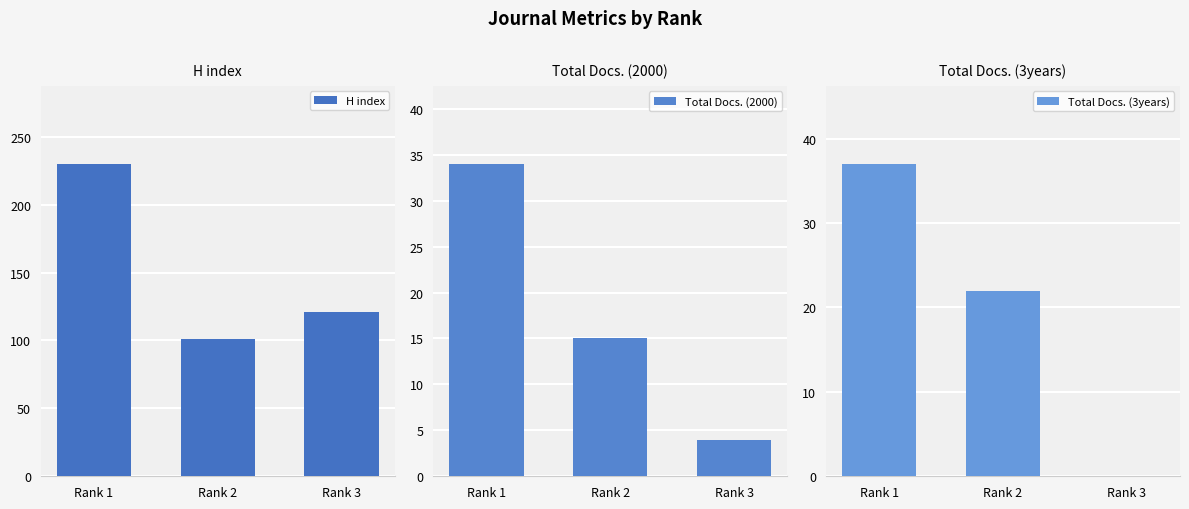

How many series are shown in this chart?

3